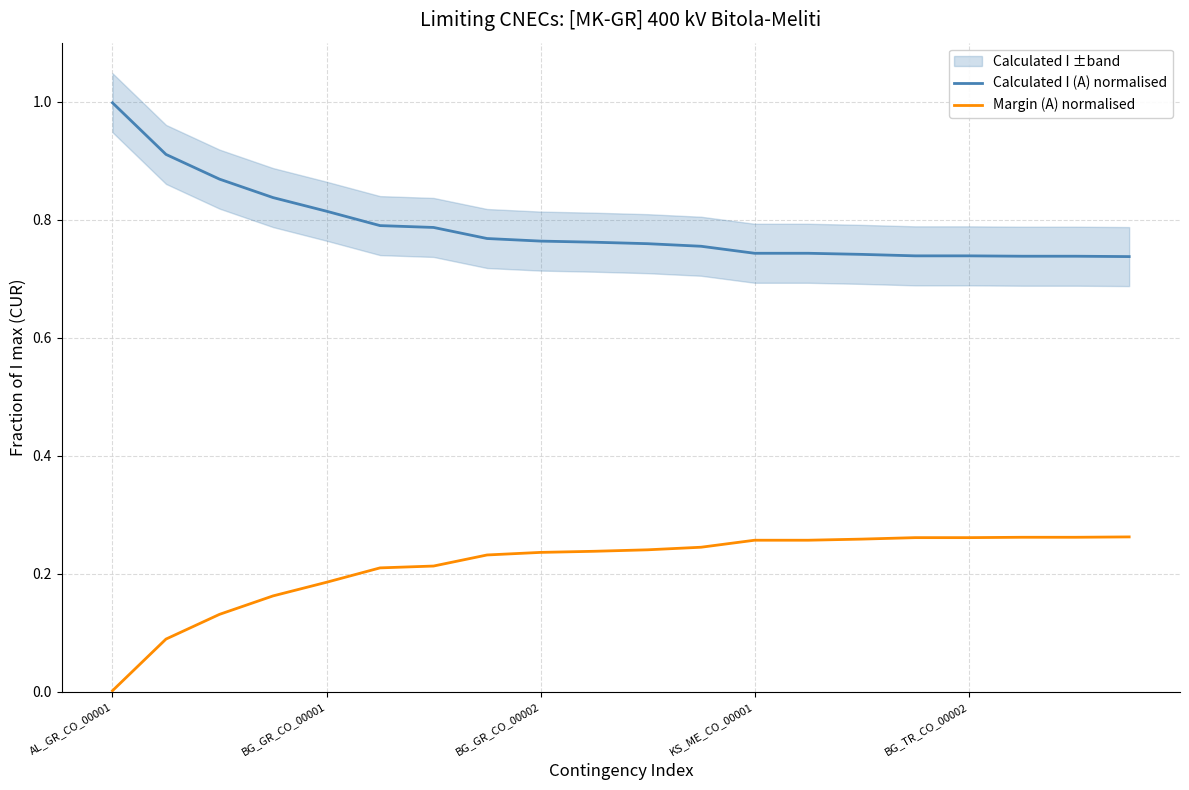

Is it true that Calculated I (A) normalised equals 0.7 at 19?

True